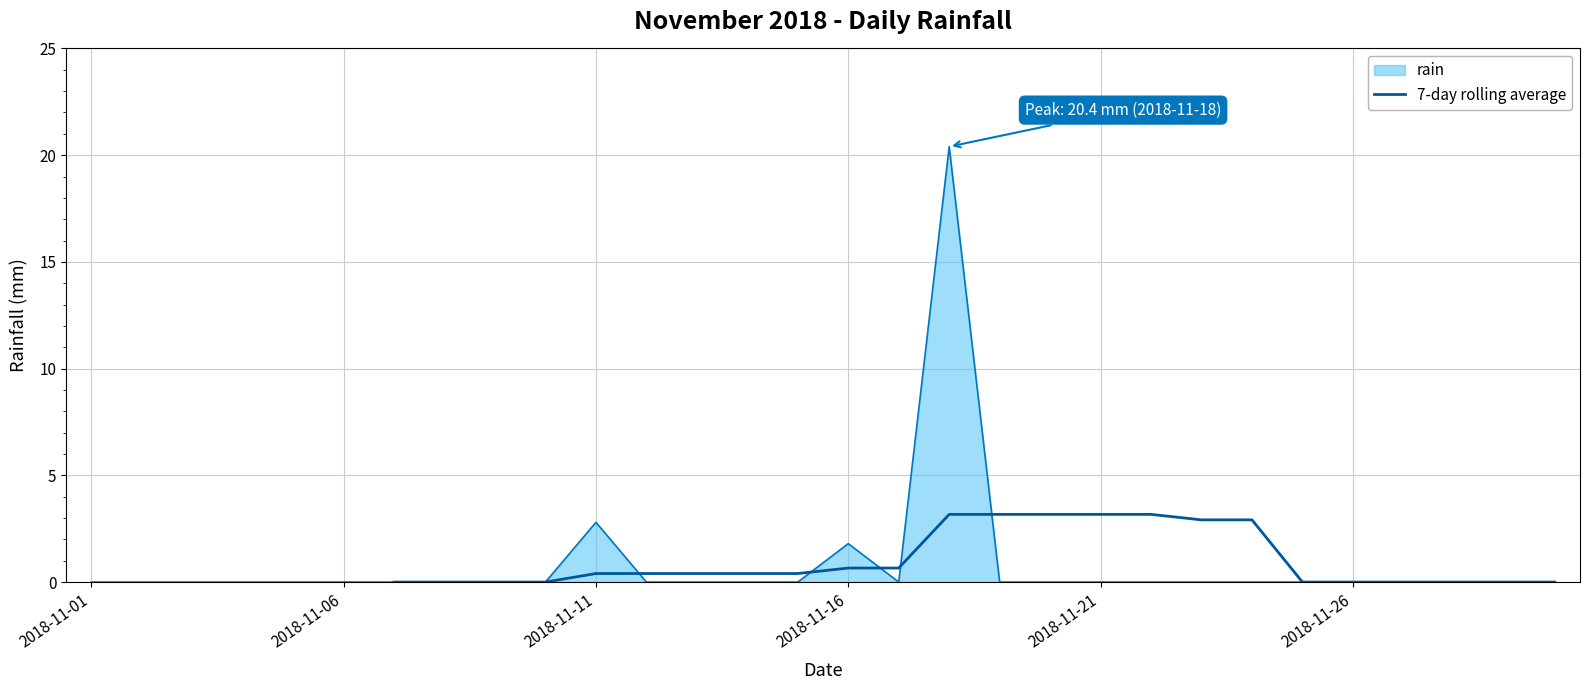

Is it true that rain equals 2.8 at 2018-11-11?

True